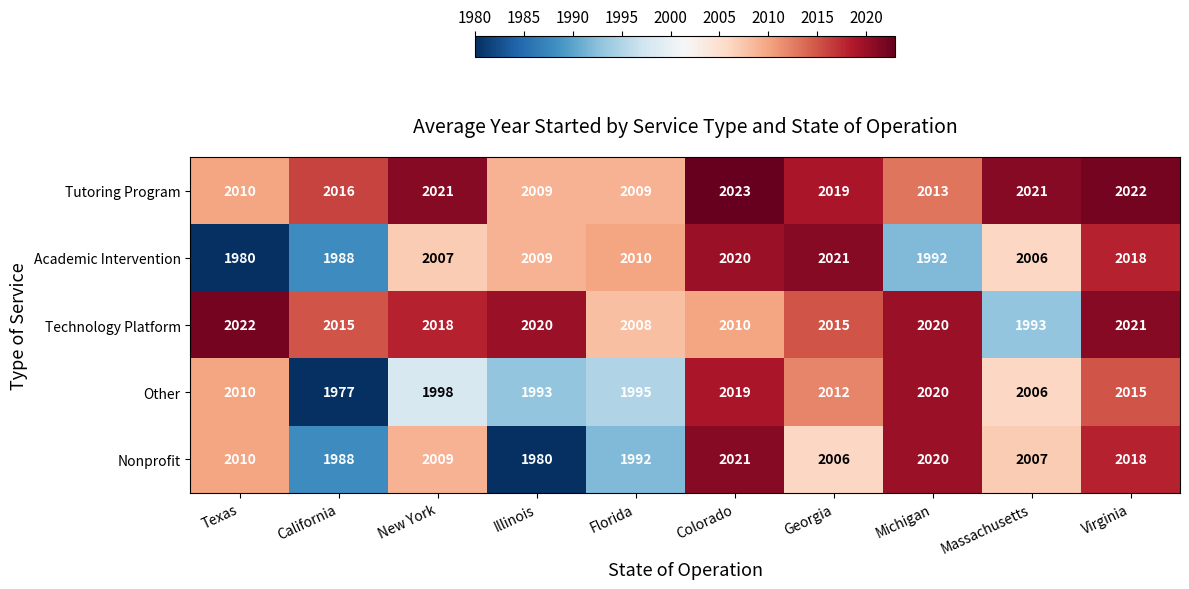

What is the difference between the Academic Intervention values at Virginia and Illinois?

9